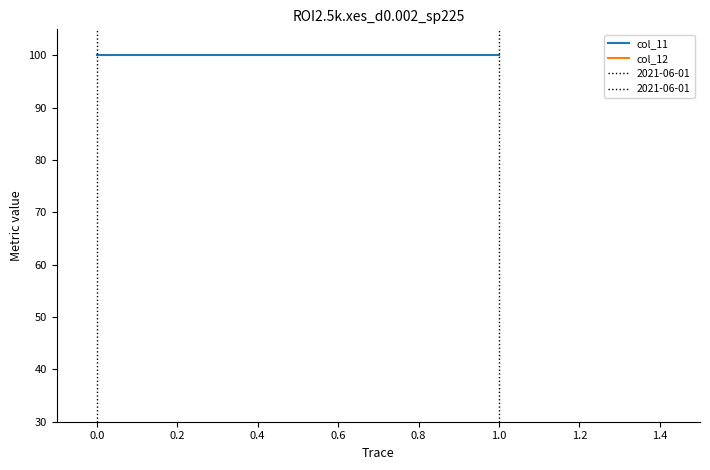

What is the maximum value for col_11?

100